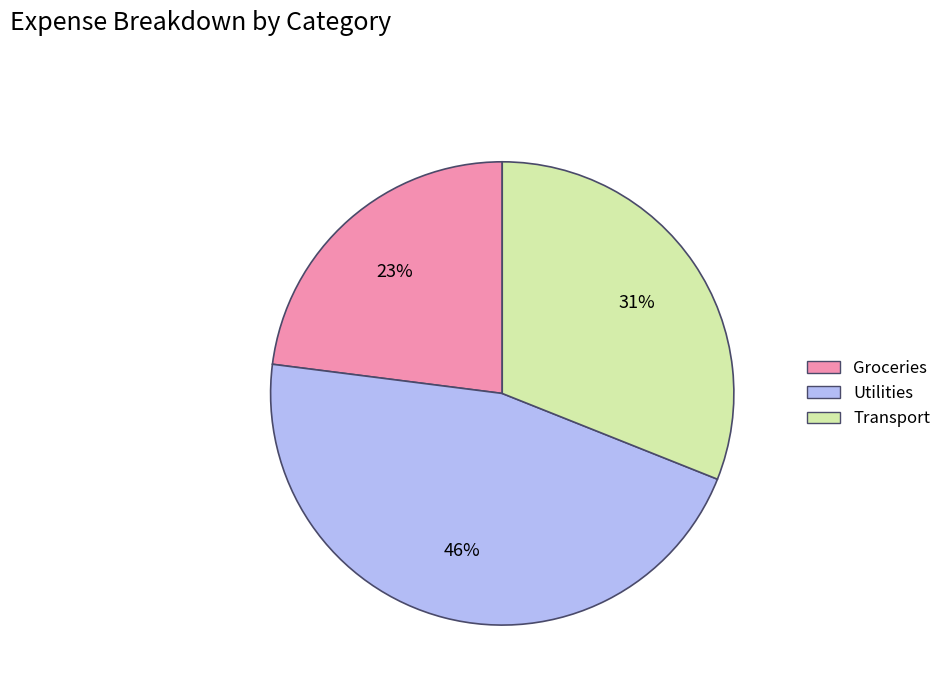

Which slice is the smallest?

Groceries